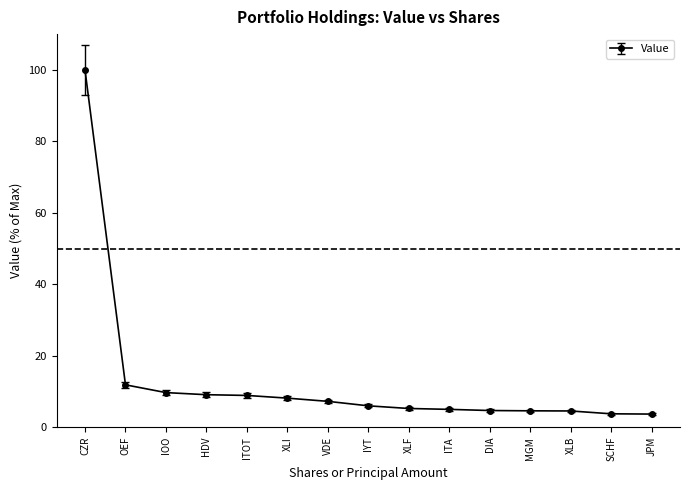

What is the difference between the maximum and second lowest values?

96.2